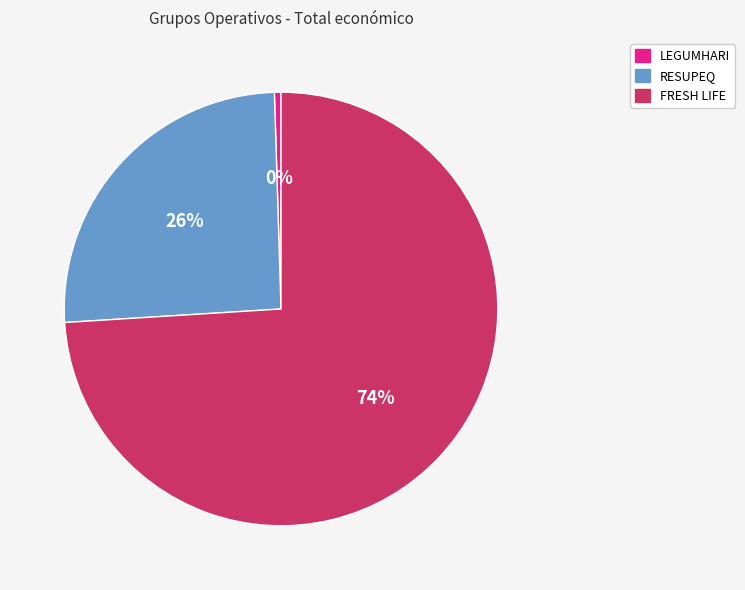

What is the ratio of the value at RESUPEQ to the value at LEGUMHARI?

52.2